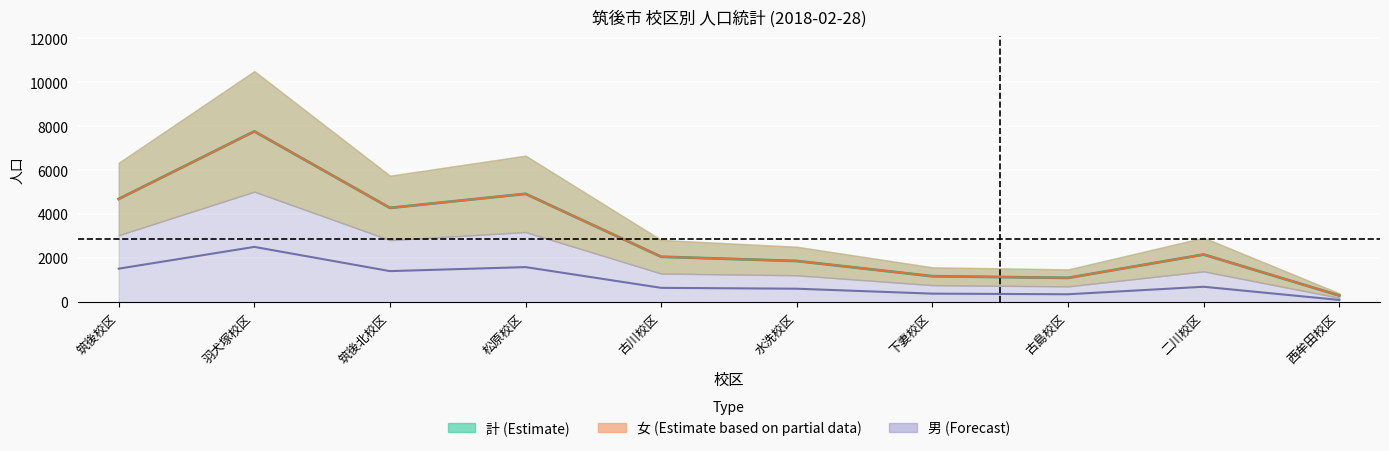

What is the value of the 男（左） point at the 8th from the left?

359.0